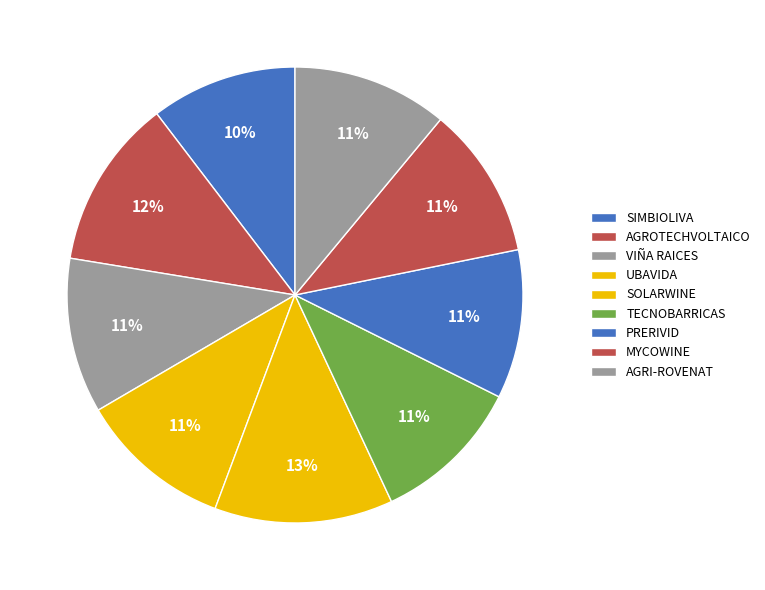

How many slices are in this pie chart?

9